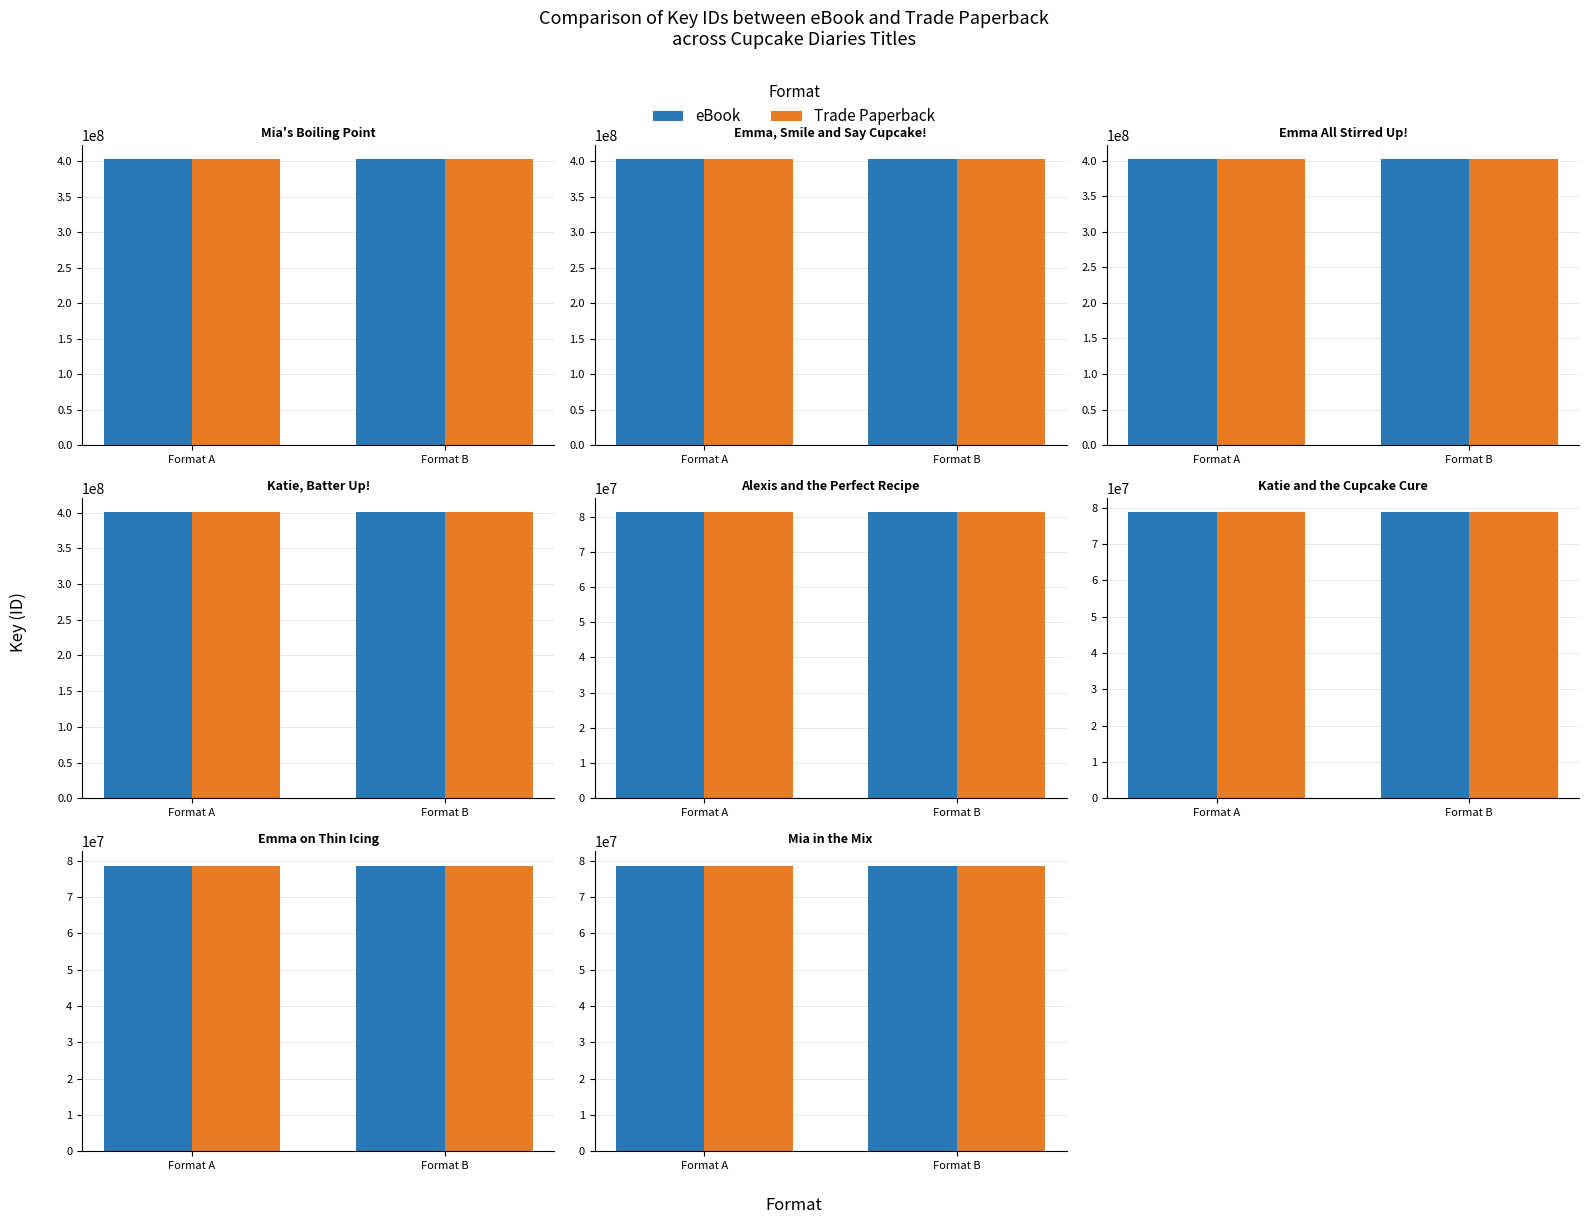

How many groups of bars are there?

8